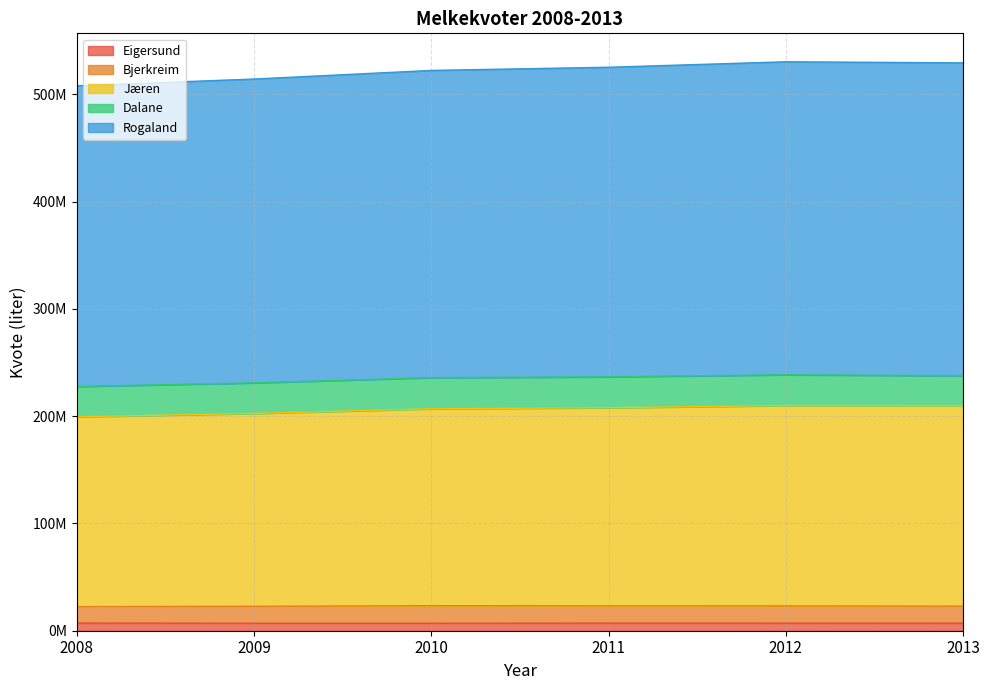

True or false: Eigersund and Jæren intersect in this chart.

False